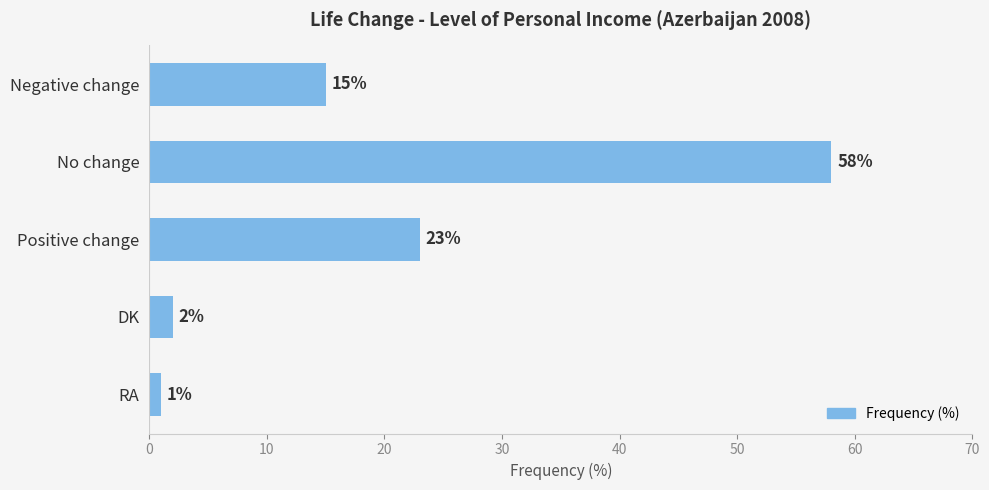

Count the number of categories in the chart.

5